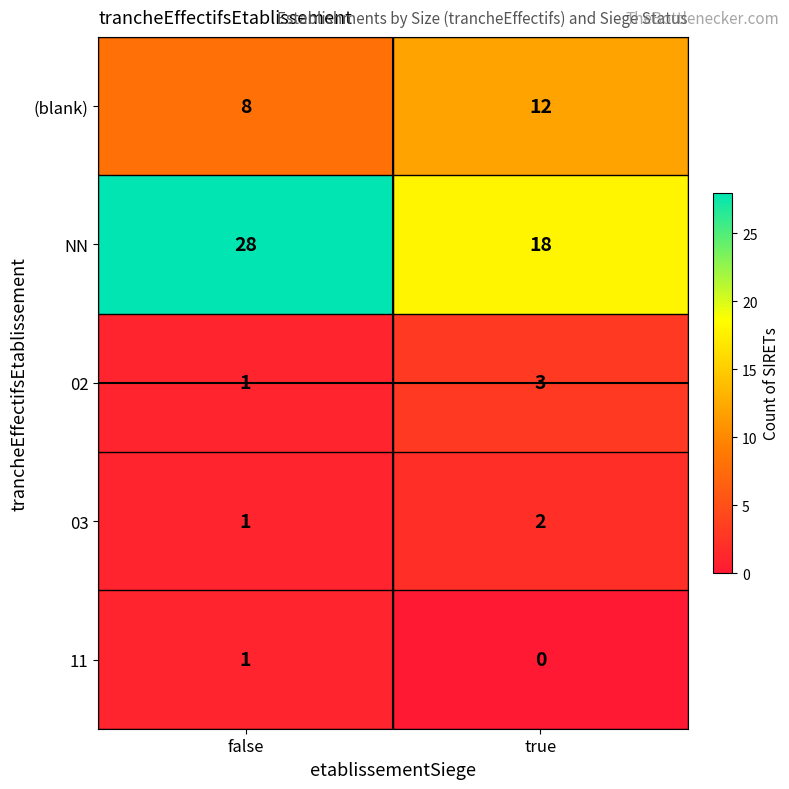

At which label is (blank) closest to 10?

false